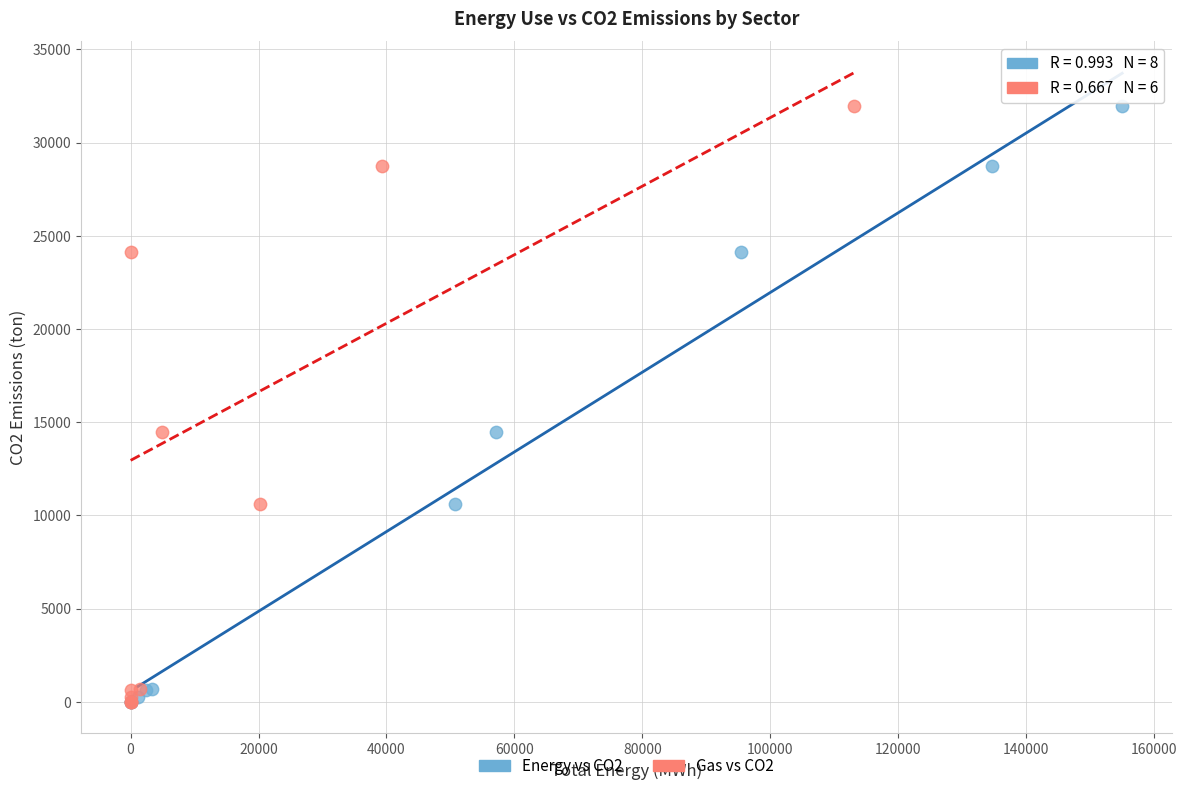

What are all the series names shown in the legend?

Energy vs CO2, Gas vs CO2